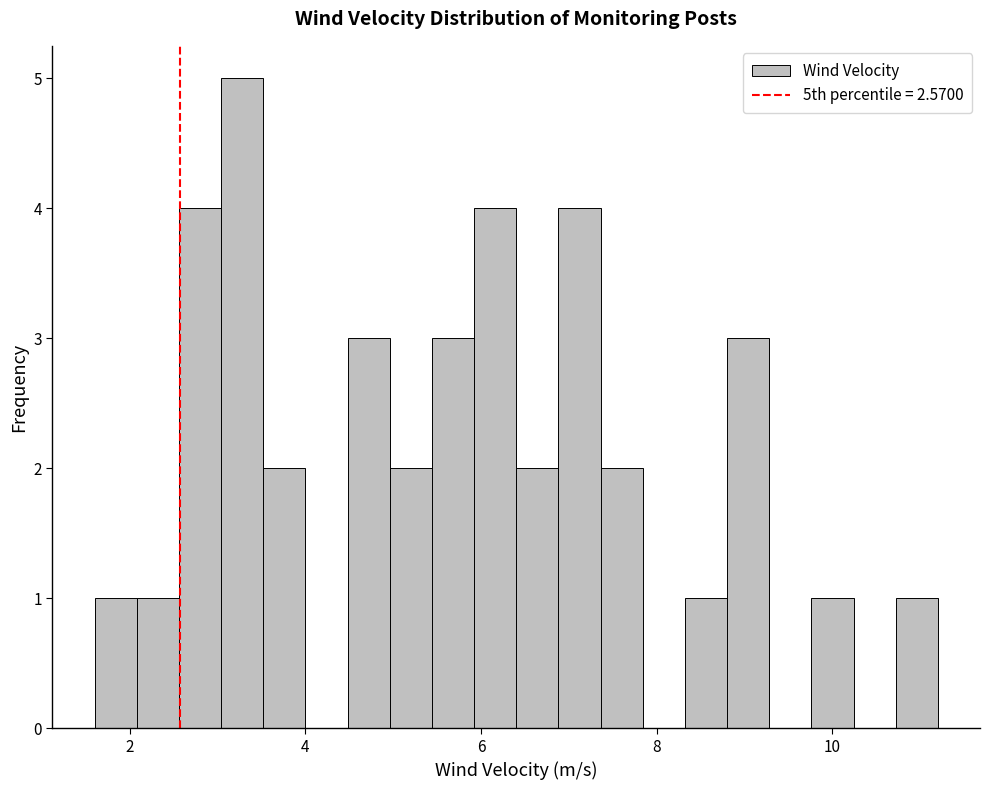

Read against the x-axis, roughly where is the centre of the tallest bar?

3.2